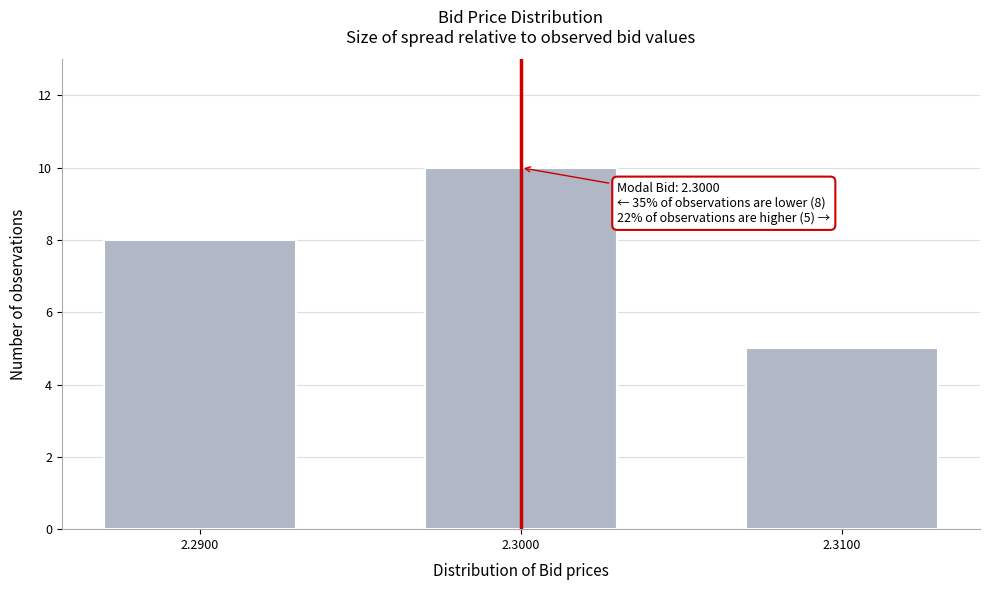

Reading right to left, extract all data points from this chart.

5	10	8